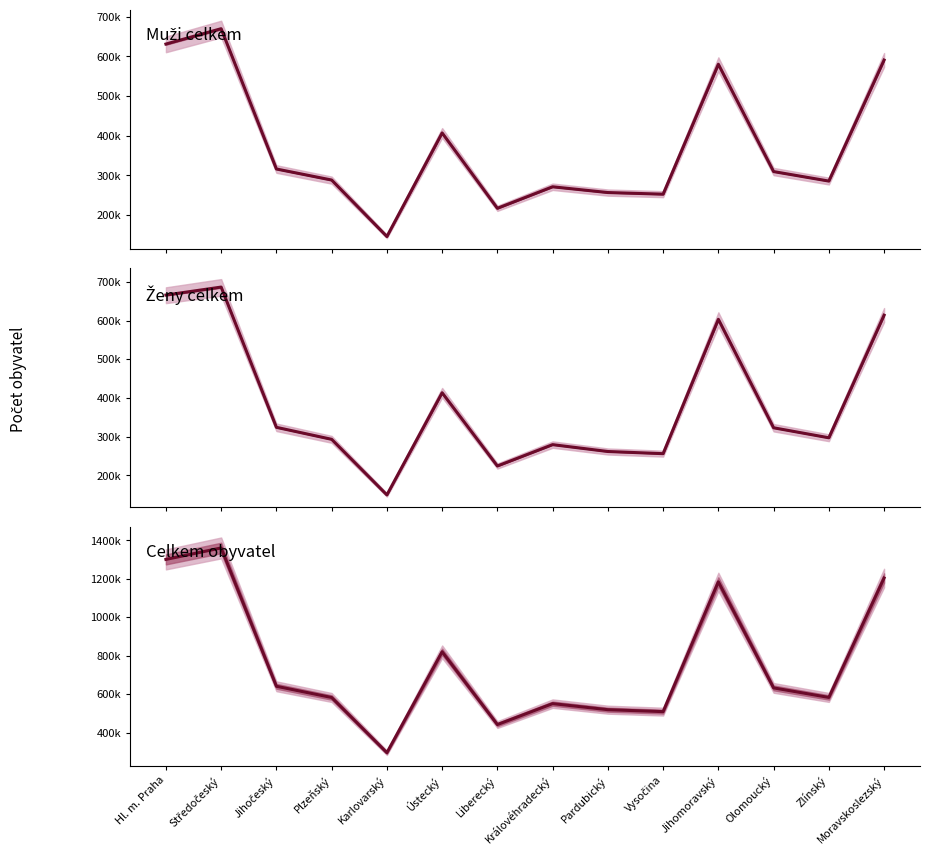

Which label corresponds to the smallest value in the chart?

Karlovarský